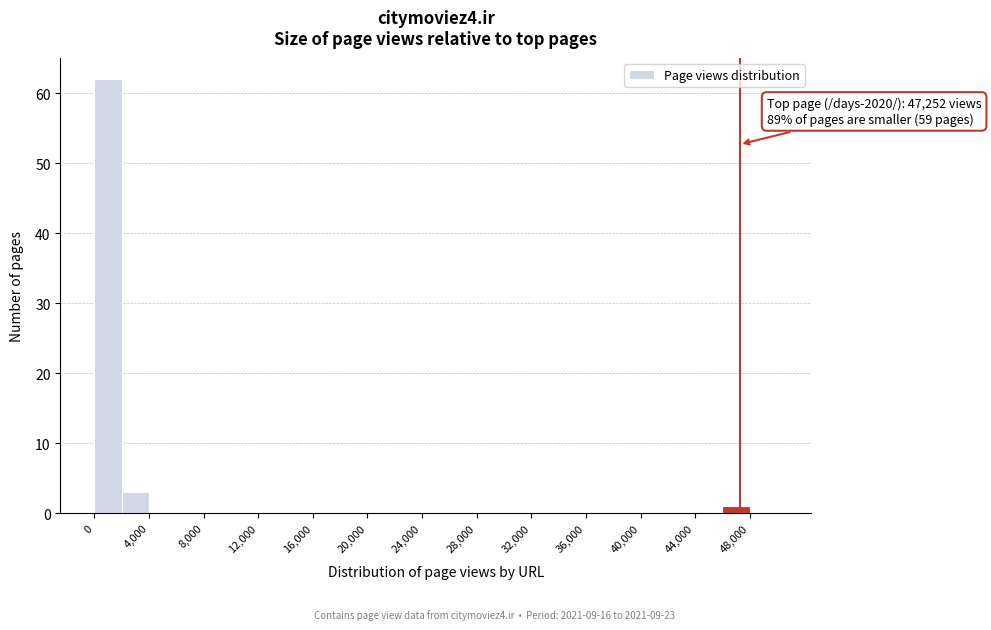

Over which range of the x-axis is the bar tallest?

0 to 2000